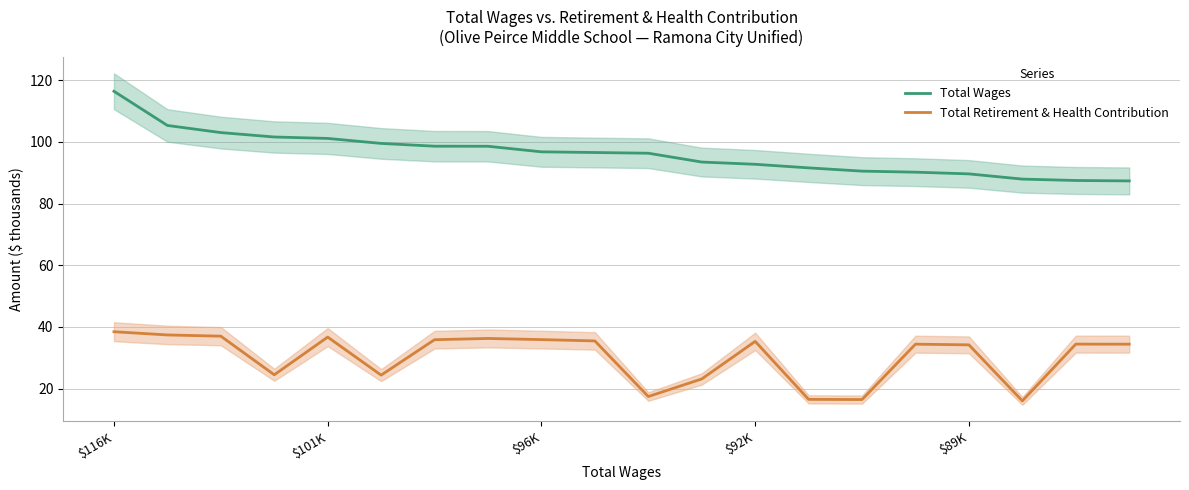

True or false: Total Wages and Total Retirement & Health Contribution cross at least once.

False